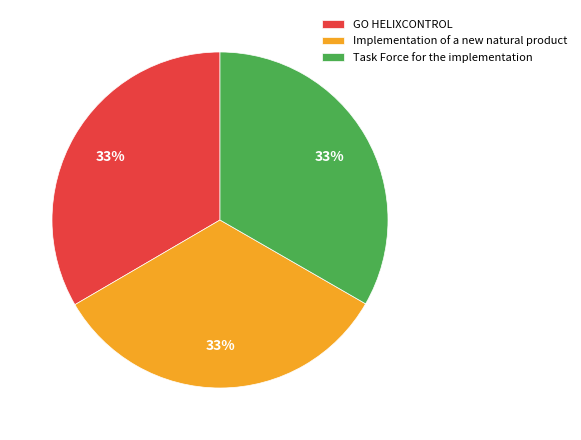

To the nearest percent, what percentage of the pie is Task Force for the implementation?

33%